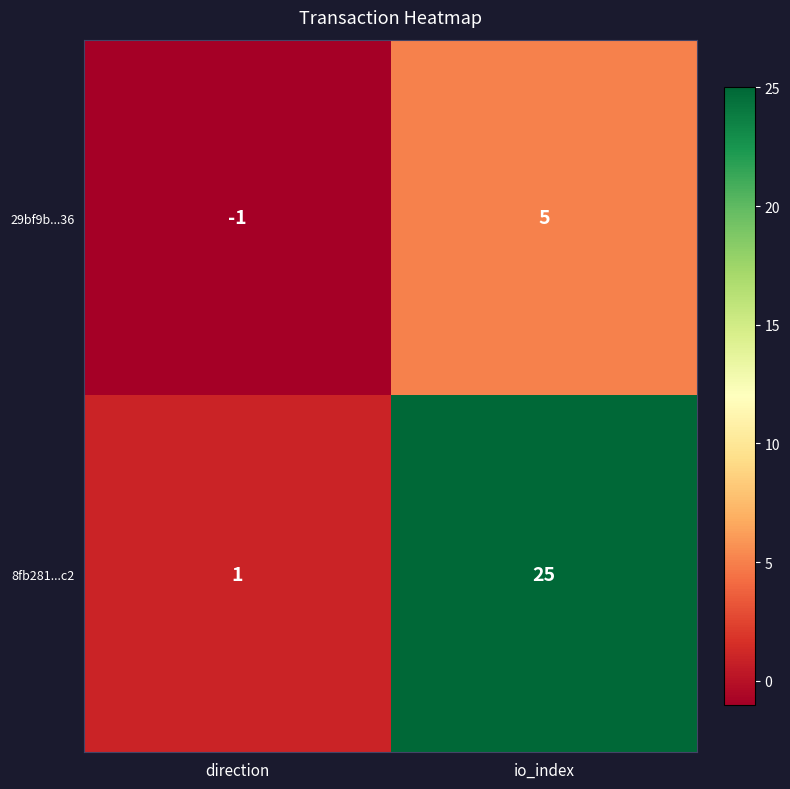

Reading right to left, extract all data points from this chart.

29bf9b...36: io_index=5	direction=-1
8fb281...c2: io_index=25	direction=1